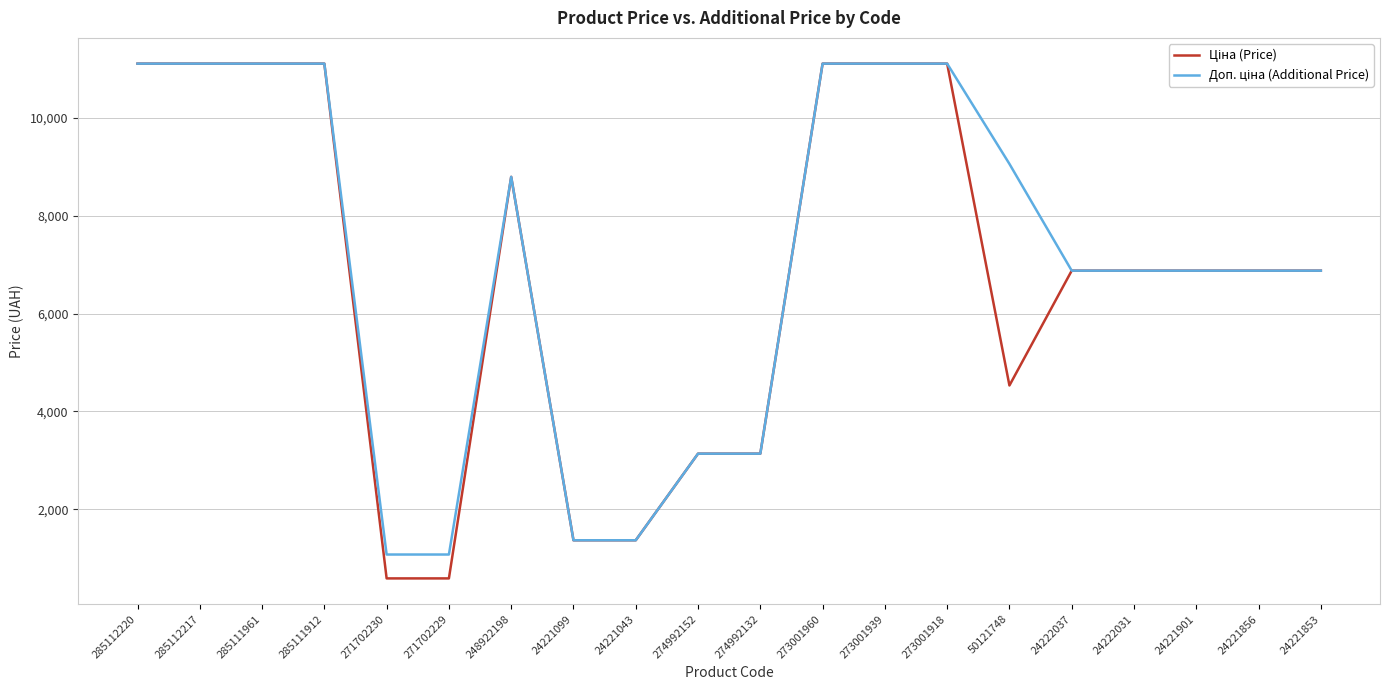

What is the smallest value displayed?

586.0